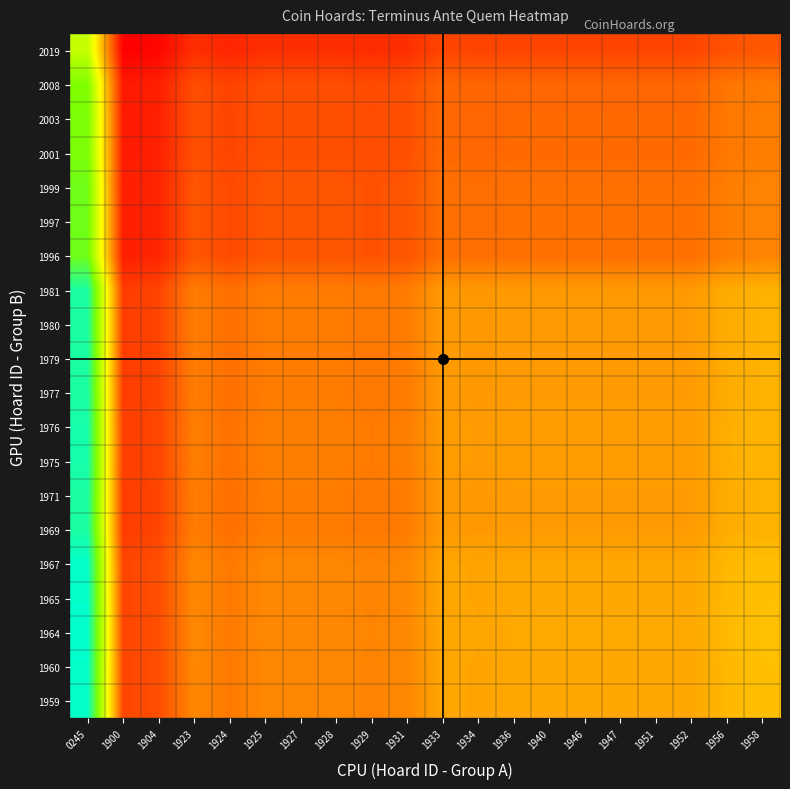

Reading right to left, what are all the values shown in this chart?

1959: 1958=1.0	1956=1.0	1952=0.9	1951=0.9	1947=0.9	1946=0.9	1940=0.9	1936=0.9	1934=0.9	1933=0.9	1931=0.8	1929=0.8	1928=0.8	1927=0.8	1925=0.8	1924=0.8	1923=0.8	1904=0.7	1900=0.7	0245=1.9
1960: 1958=1.0	1956=1.0	1952=0.9	1951=0.9	1947=0.9	1946=0.9	1940=0.9	1936=0.9	1934=0.9	1933=0.9	1931=0.8	1929=0.8	1928=0.8	1927=0.8	1925=0.8	1924=0.8	1923=0.8	1904=0.7	1900=0.7	0245=1.9
1964: 1958=1.0	1956=1.0	1952=0.9	1951=0.9	1947=0.9	1946=0.9	1940=0.9	1936=0.9	1934=0.9	1933=0.9	1931=0.9	1929=0.8	1928=0.9	1927=0.9	1925=0.9	1924=0.8	1923=0.9	1904=0.7	1900=0.7	0245=1.9
1965: 1958=1.0	1956=1.0	1952=0.9	1951=0.9	1947=0.9	1946=0.9	1940=0.9	1936=0.9	1934=0.9	1933=0.9	1931=0.8	1929=0.8	1928=0.8	1927=0.8	1925=0.8	1924=0.8	1923=0.8	1904=0.7	1900=0.7	0245=1.9
1967: 1958=1.0	1956=1.0	1952=0.9	1951=0.9	1947=0.9	1946=0.9	1940=0.9	1936=0.9	1934=0.9	1933=0.9	1931=0.8	1929=0.8	1928=0.8	1927=0.8	1925=0.8	1924=0.8	1923=0.8	1904=0.7	1900=0.7	0245=1.9
1969: 1958=1.0	1956=0.9	1952=0.9	1951=0.9	1947=0.9	1946=0.9	1940=0.9	1936=0.9	1934=0.9	1933=0.9	1931=0.8	1929=0.8	1928=0.8	1927=0.8	1925=0.8	1924=0.8	1923=0.8	1904=0.7	1900=0.6	0245=1.8
1971: 1958=1.0	1956=0.9	1952=0.9	1951=0.9	1947=0.9	1946=0.9	1940=0.9	1936=0.9	1934=0.9	1933=0.9	1931=0.8	1929=0.8	1928=0.8	1927=0.8	1925=0.8	1924=0.8	1923=0.8	1904=0.7	1900=0.6	0245=1.8
1975: 1958=1.0	1956=1.0	1952=0.9	1951=0.9	1947=0.9	1946=0.9	1940=0.9	1936=0.9	1934=0.9	1933=0.9	1931=0.8	1929=0.8	1928=0.8	1927=0.8	1925=0.8	1924=0.8	1923=0.8	1904=0.7	1900=0.6	0245=1.8
1976: 1958=1.0	1956=1.0	1952=0.9	1951=0.9	1947=0.9	1946=0.9	1940=0.9	1936=0.9	1934=0.9	1933=0.9	1931=0.8	1929=0.8	1928=0.8	1927=0.8	1925=0.8	1924=0.8	1923=0.8	1904=0.7	1900=0.6	0245=1.8
1977: 1958=1.0	1956=0.9	1952=0.9	1951=0.9	1947=0.9	1946=0.9	1940=0.9	1936=0.9	1934=0.9	1933=0.9	1931=0.8	1929=0.8	1928=0.8	1927=0.8	1925=0.8	1924=0.8	1923=0.8	1904=0.7	1900=0.6	0245=1.8
1979: 1958=1.0	1956=0.9	1952=0.9	1951=0.9	1947=0.9	1946=0.9	1940=0.9	1936=0.9	1934=0.9	1933=0.9	1931=0.8	1929=0.8	1928=0.8	1927=0.8	1925=0.8	1924=0.8	1923=0.8	1904=0.7	1900=0.6	0245=1.8
1980: 1958=1.0	1956=0.9	1952=0.9	1951=0.9	1947=0.9	1946=0.9	1940=0.9	1936=0.9	1934=0.9	1933=0.9	1931=0.8	1929=0.8	1928=0.8	1927=0.8	1925=0.8	1924=0.8	1923=0.8	1904=0.7	1900=0.6	0245=1.8
1981: 1958=1.0	1956=0.9	1952=0.9	1951=0.9	1947=0.9	1946=0.9	1940=0.9	1936=0.9	1934=0.9	1933=0.9	1931=0.8	1929=0.8	1928=0.8	1927=0.8	1925=0.8	1924=0.8	1923=0.8	1904=0.7	1900=0.6	0245=1.8
1996: 1958=0.8	1956=0.8	1952=0.8	1951=0.8	1947=0.8	1946=0.8	1940=0.8	1936=0.8	1934=0.8	1933=0.8	1931=0.7	1929=0.7	1928=0.7	1927=0.7	1925=0.7	1924=0.7	1923=0.7	1904=0.6	1900=0.6	0245=1.6
1997: 1958=0.8	1956=0.8	1952=0.8	1951=0.8	1947=0.8	1946=0.8	1940=0.8	1936=0.8	1934=0.8	1933=0.8	1931=0.7	1929=0.7	1928=0.7	1927=0.7	1925=0.7	1924=0.7	1923=0.7	1904=0.6	1900=0.6	0245=1.6
1999: 1958=0.8	1956=0.8	1952=0.8	1951=0.8	1947=0.8	1946=0.8	1940=0.8	1936=0.8	1934=0.8	1933=0.8	1931=0.7	1929=0.7	1928=0.7	1927=0.7	1925=0.7	1924=0.7	1923=0.7	1904=0.6	1900=0.6	0245=1.6
2001: 1958=0.8	1956=0.8	1952=0.8	1951=0.8	1947=0.8	1946=0.8	1940=0.8	1936=0.8	1934=0.8	1933=0.8	1931=0.7	1929=0.7	1928=0.7	1927=0.7	1925=0.7	1924=0.7	1923=0.7	1904=0.6	1900=0.5	0245=1.5
2003: 1958=0.8	1956=0.8	1952=0.8	1951=0.8	1947=0.8	1946=0.8	1940=0.8	1936=0.8	1934=0.8	1933=0.8	1931=0.7	1929=0.7	1928=0.7	1927=0.7	1925=0.7	1924=0.7	1923=0.7	1904=0.6	1900=0.5	0245=1.5
2008: 1958=0.8	1956=0.8	1952=0.8	1951=0.8	1947=0.8	1946=0.8	1940=0.8	1936=0.8	1934=0.8	1933=0.8	1931=0.7	1929=0.7	1928=0.7	1927=0.7	1925=0.7	1924=0.7	1923=0.7	1904=0.6	1900=0.5	0245=1.5
2019: 1958=0.7	1956=0.7	1952=0.7	1951=0.7	1947=0.7	1946=0.7	1940=0.7	1936=0.7	1934=0.7	1933=0.7	1931=0.6	1929=0.6	1928=0.6	1927=0.6	1925=0.6	1924=0.6	1923=0.6	1904=0.5	1900=0.5	0245=1.3